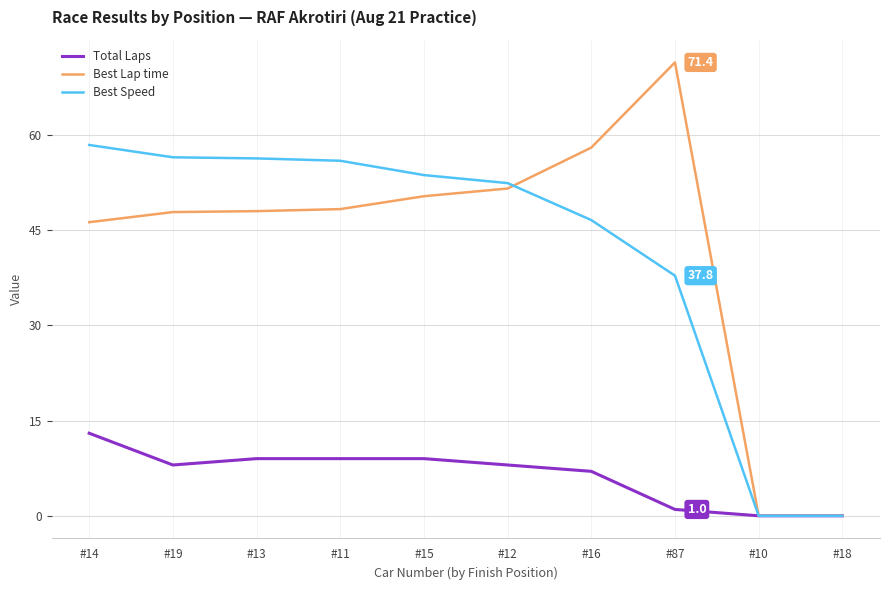

Rank the series at #16 from highest to lowest value.

Best Lap time, Best Speed, Total Laps